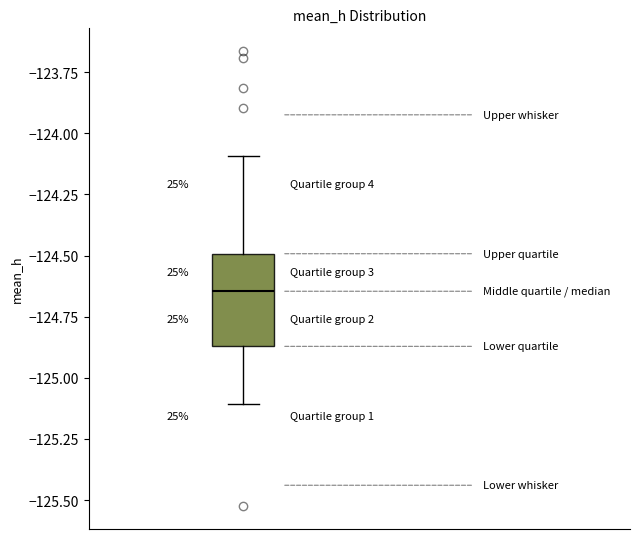

Transcribe this box plot: give where the median line is, the range the box spans, and where the two whiskers end, as read against the y-axis. The values are not printed on the chart, so give them approximately, as read against the axis.

median -124.65, box -124.85 to -124.50, whiskers -125.10 to -124.10